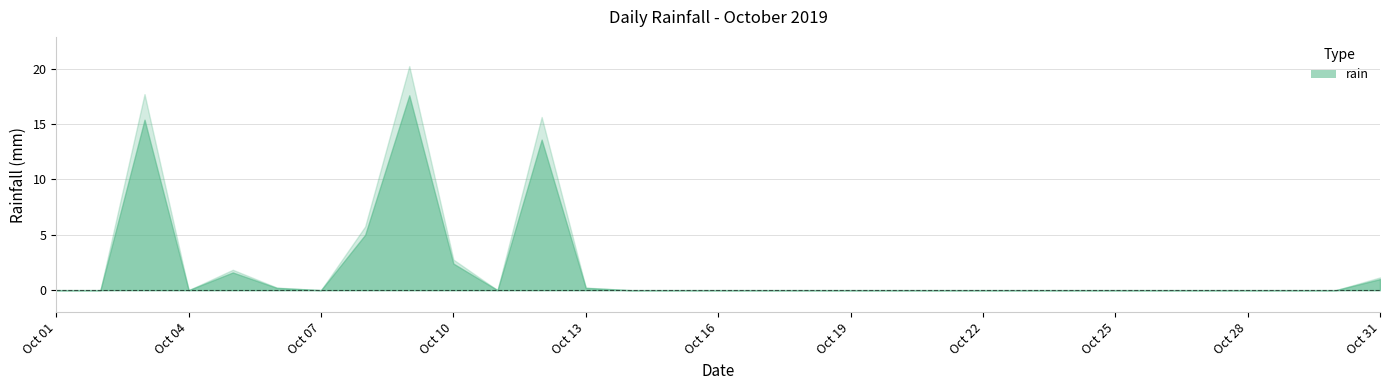

List the labels in order of value, largest first.

2019-10-09, 2019-10-03, 2019-10-12, 2019-10-08, 2019-10-10, 2019-10-05, 2019-10-31, 2019-10-06, 2019-10-13, 2019-10-01, 2019-10-02, 2019-10-04, 2019-10-07, 2019-10-11, 2019-10-14, 2019-10-15, 2019-10-16, 2019-10-17, 2019-10-18, 2019-10-19, 2019-10-20, 2019-10-21, 2019-10-22, 2019-10-23, 2019-10-24, 2019-10-25, 2019-10-26, 2019-10-27, 2019-10-28, 2019-10-29, 2019-10-30